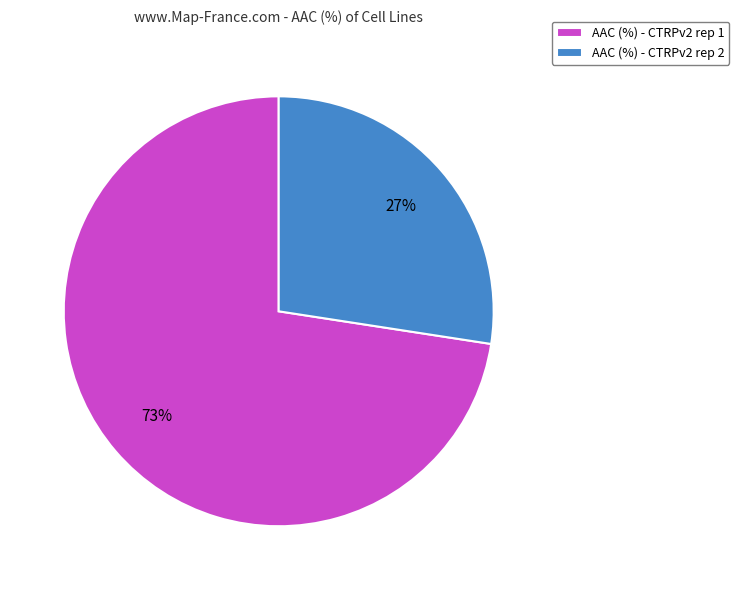

Which category has the smallest portion of the pie?

AAC (%) - CTRPv2 rep 2